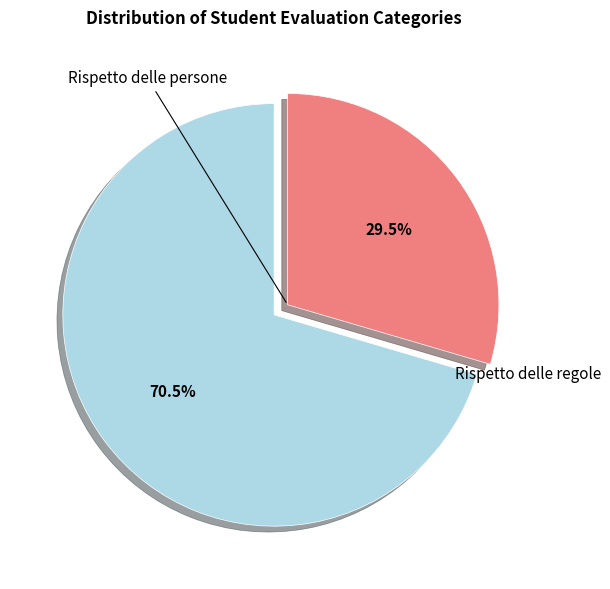

Is there any slice that represents more than half of the pie?

Yes